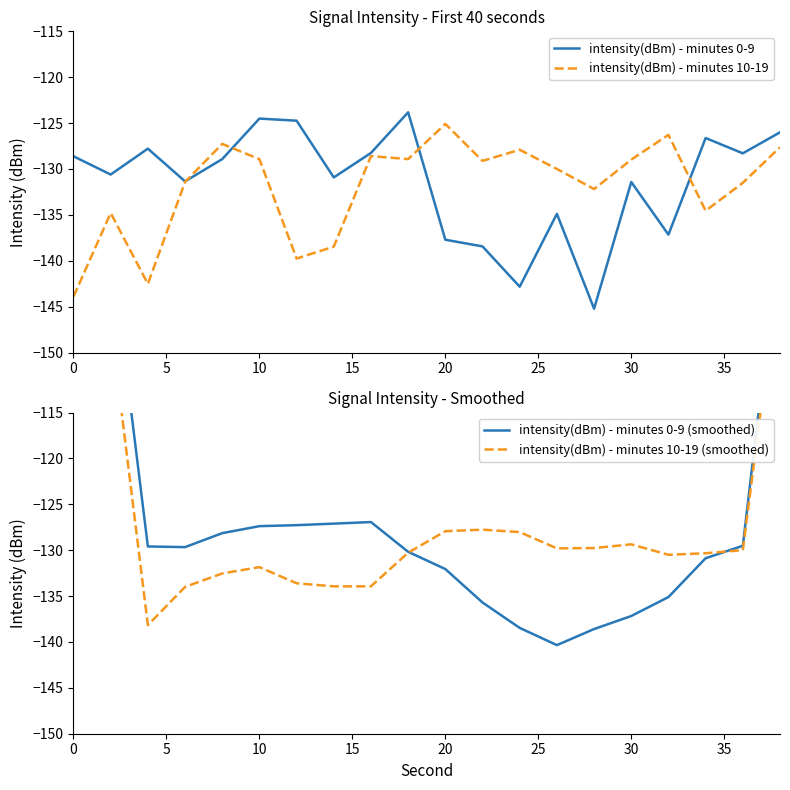

At which label does intensity(dBm) - minutes 10-19 reach its peak?

20